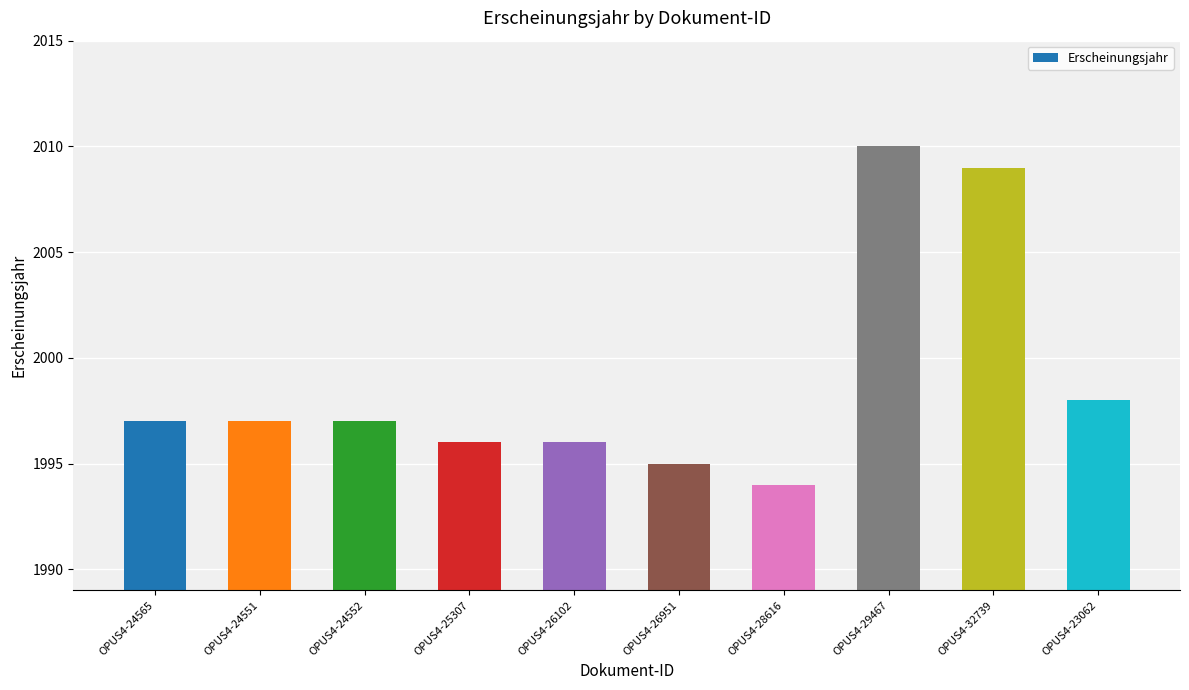

What is the approximate value at OPUS4-28616?

1994